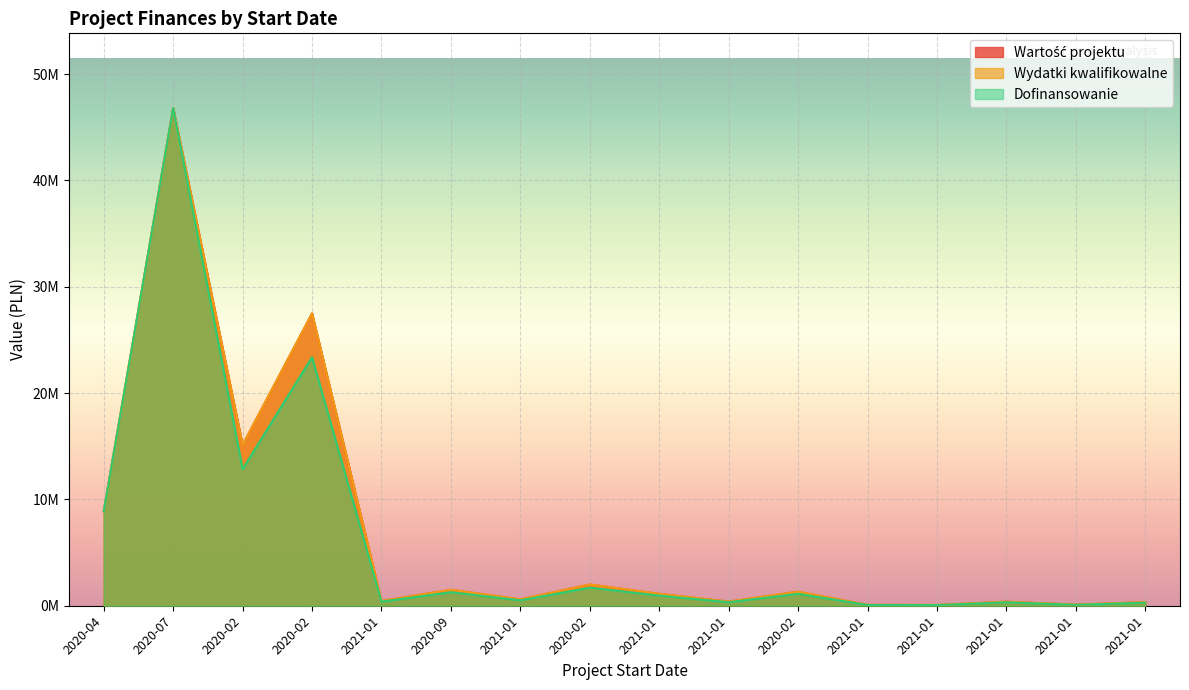

Where does the Wydatki kwalifikowalne series first go above 1120000?

2020-04